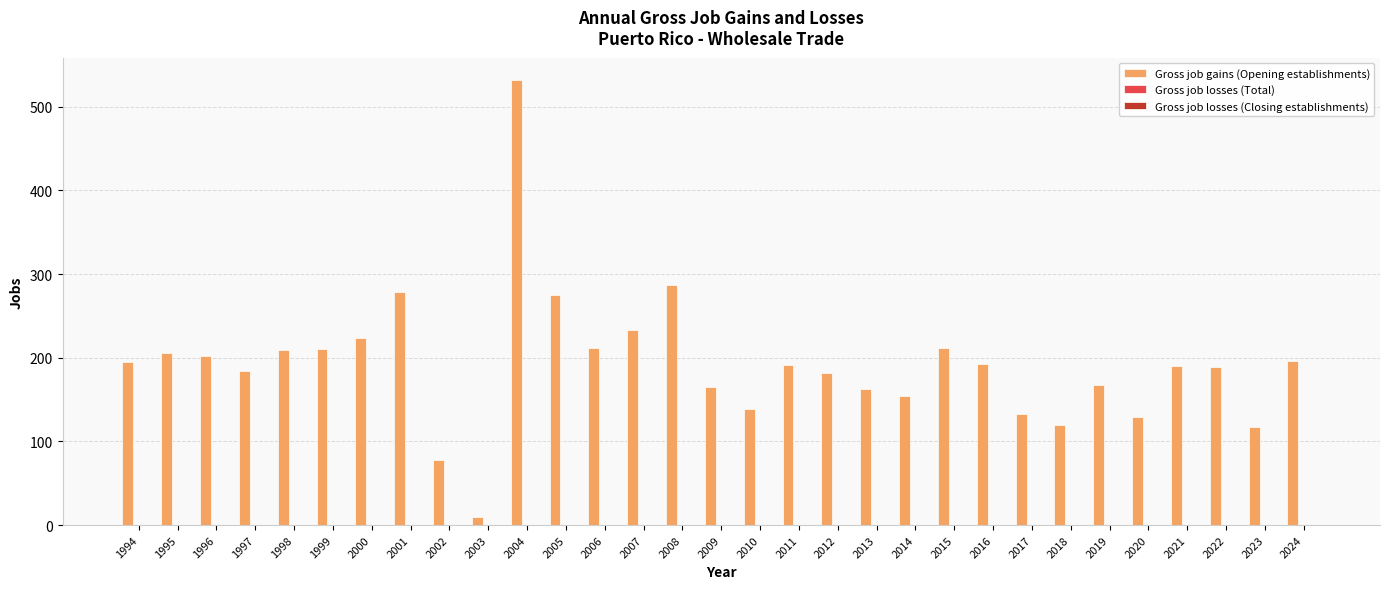

What is the difference between the second highest and minimum values?

277